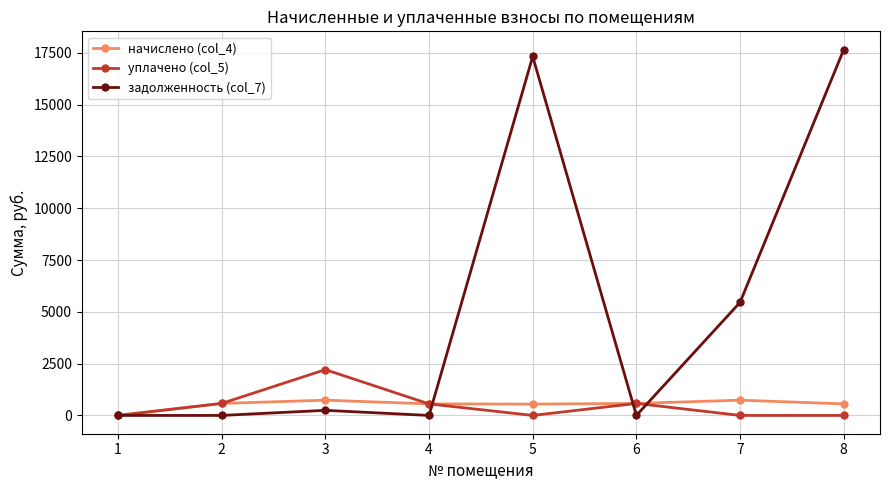

In уплачено (col_5), how many points are higher than both neighbors (excluding endpoints)?

2